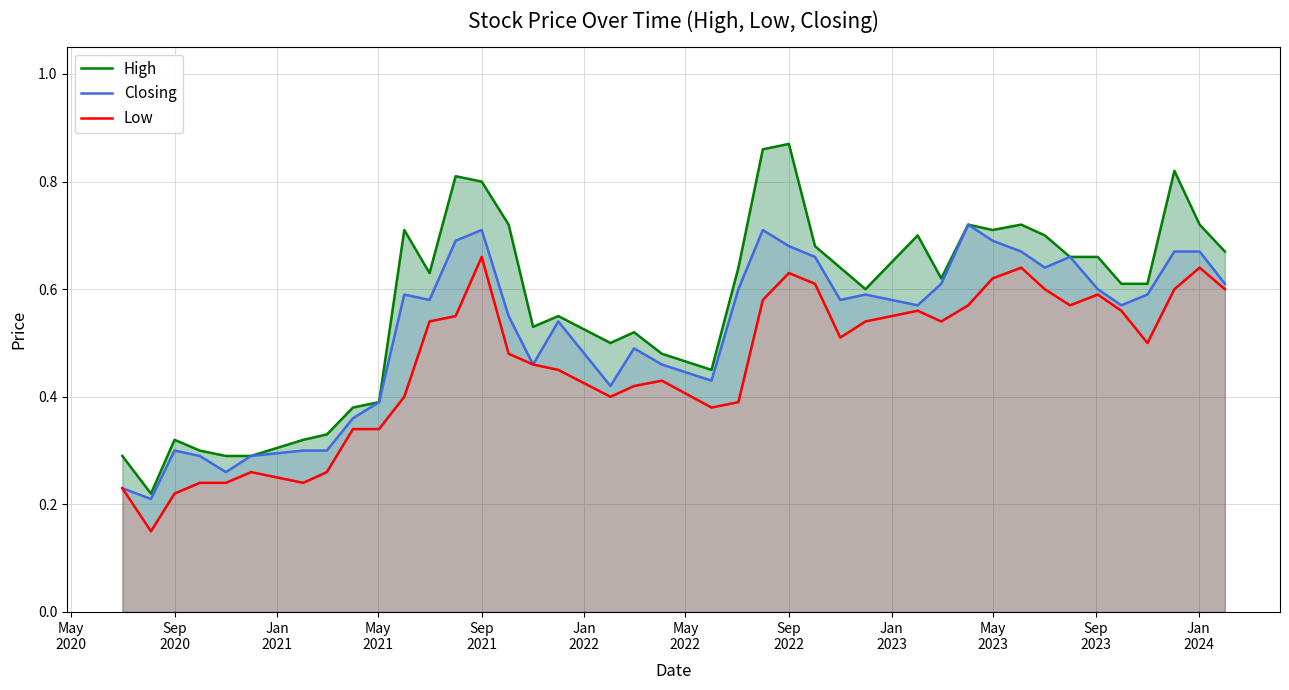

What is the smallest value displayed?

0.1